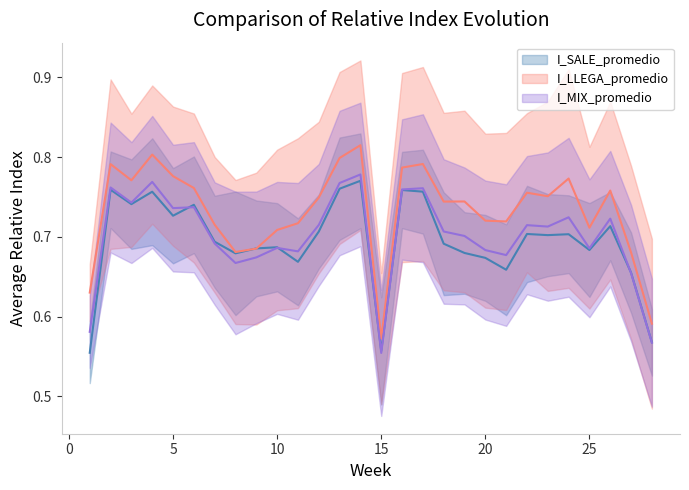

The value of I_MIX_promedio at 11 is 1.0. True or false?

False